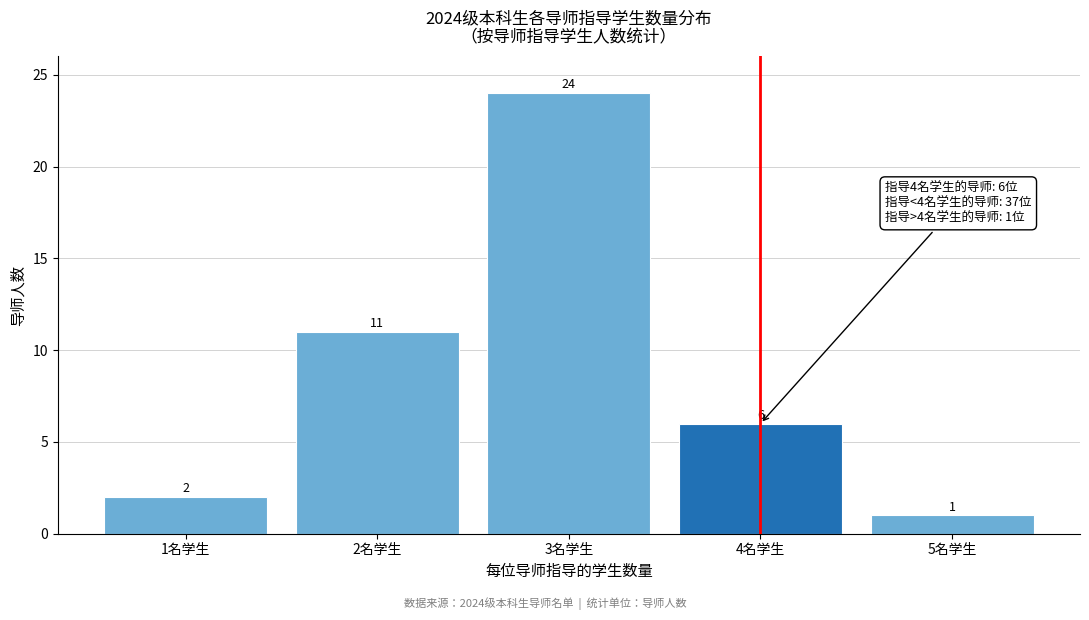

Reading right to left, list all the values displayed in this chart.

1	6	24	11	2